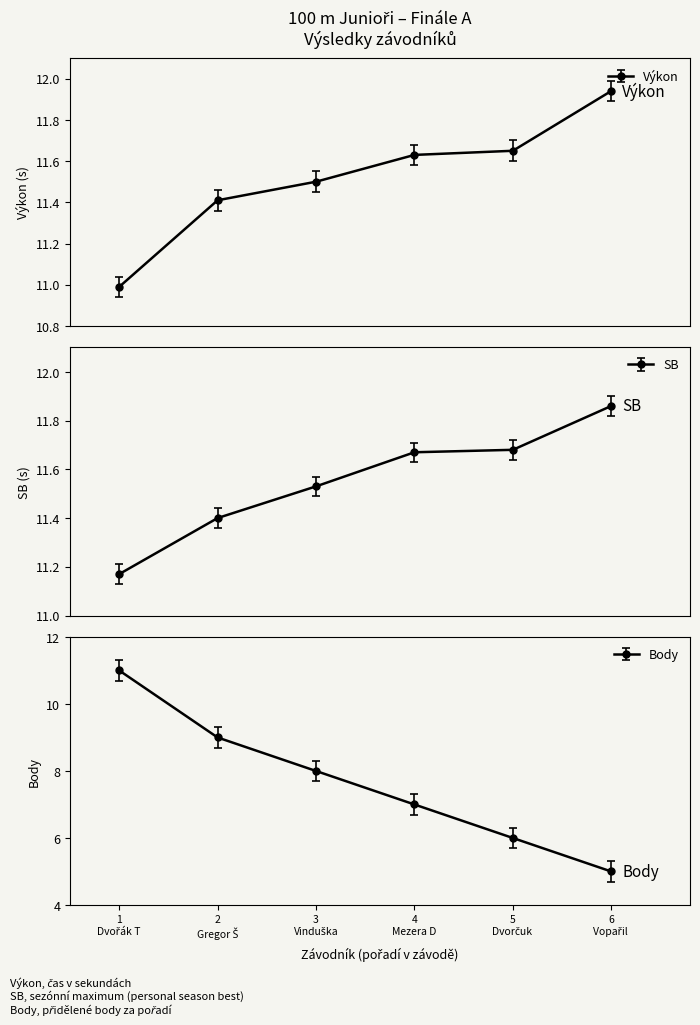

Count the number of categories in the chart.

6